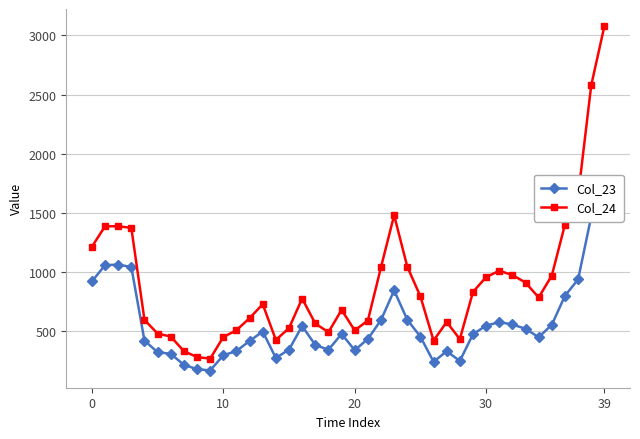

Reading right to left, extract all data points from this chart.

Col_23: 1754.1	1469.8	938.3	799.8	555.0	449.8	521.1	557.4	577.6	547.5	475.6	249.2	331.5	242.5	454.6	597.7	845.1	595.0	434.9	340.3	477.7	343.6	384.6	544.0	345.6	274.0	498.1	418.2	333.3	296.9	168.6	180.5	216.2	309.7	323.0	421.6	1043.5	1063.0	1059.0	920.7
Col_24: 3077.7	2578.7	1645.3	1401.9	971.1	785.7	911.5	975.5	1011.1	958.1	831.8	433.5	578.5	421.6	794.8	1046.2	1480.3	1041.1	590.3	507.8	680.7	491.9	566.0	776.7	526.6	427.1	728.7	611.1	509.3	451.4	268.8	282.4	332.3	455.3	480.5	596.8	1374.0	1387.2	1387.2	1214.2